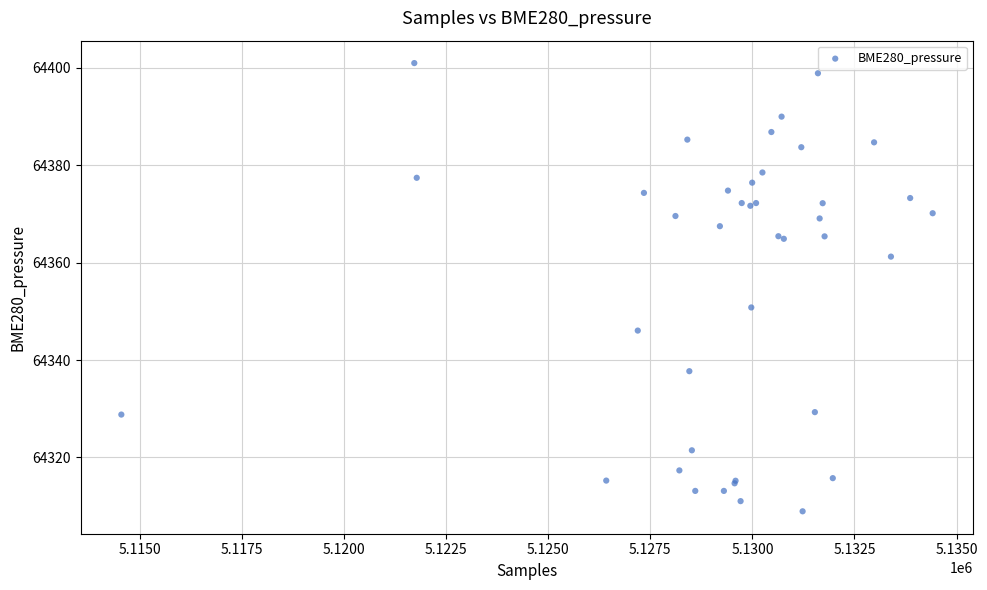

What Y value in the scatter plot is closest to 64354?

64350.8